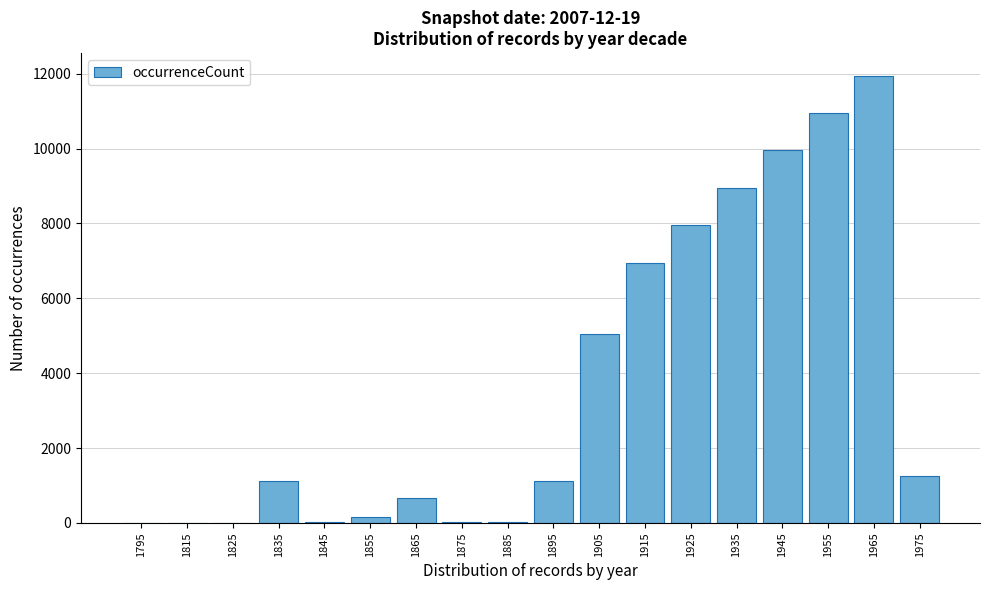

Which category has the highest value across all series?

1965